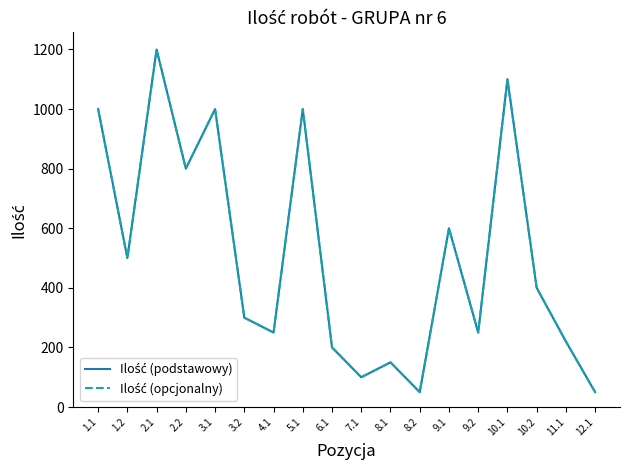

What is the label of the 7th point from the right?

8.2